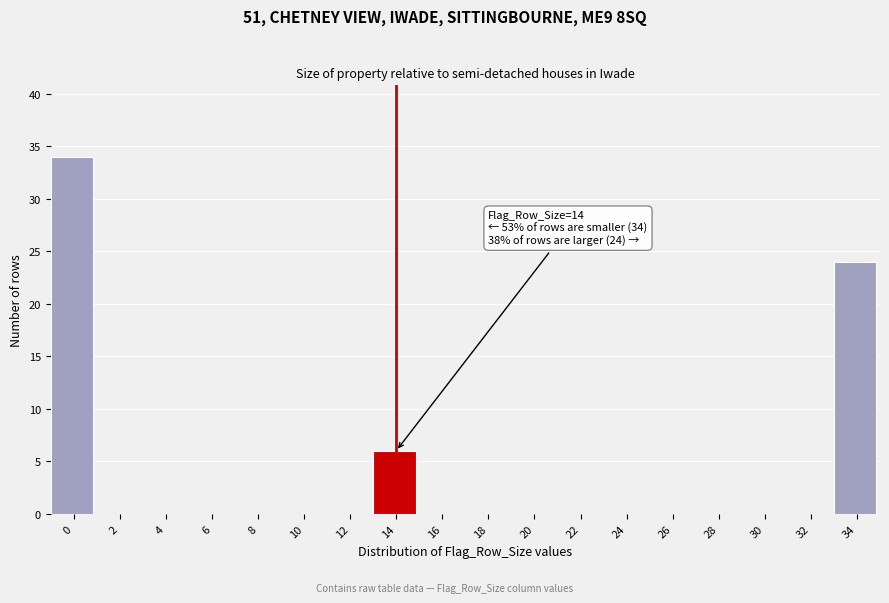

Reading left to right, extract all data points from this chart.

0=34	2=0	4=0	6=0	8=0	10=0	12=0	14=6	16=0	18=0	20=0	22=0	24=0	26=0	28=0	30=0	32=0	34=24